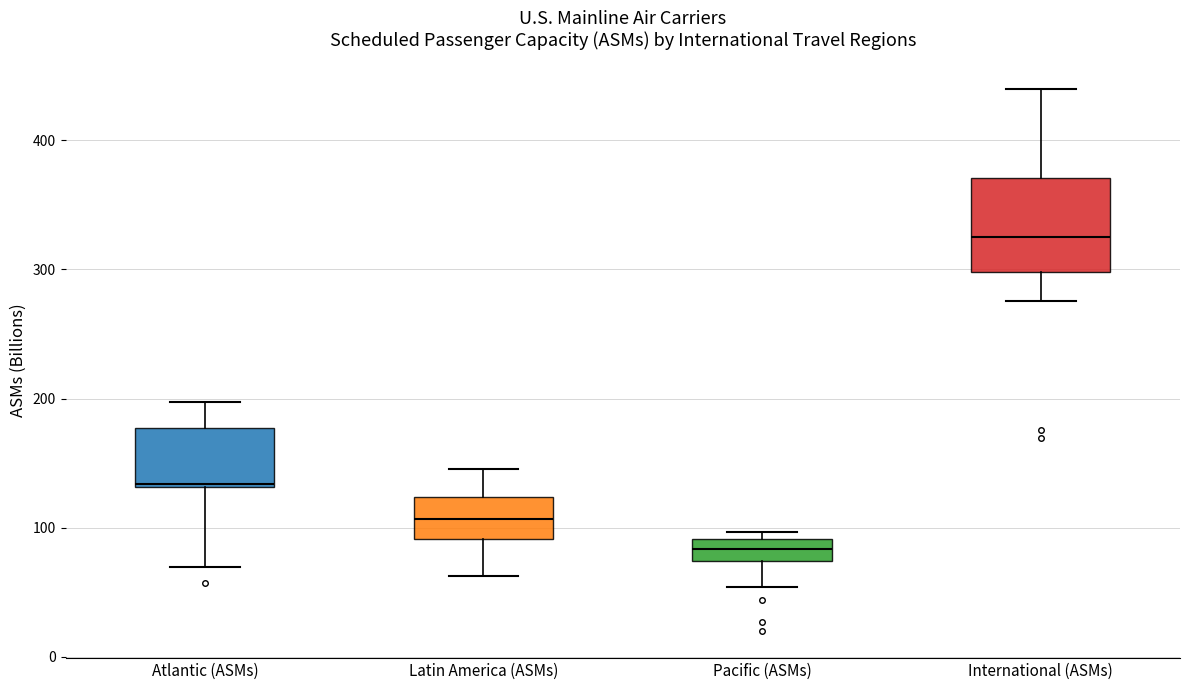

Reading left to right, transcribe this box plot: for each box, give where its median line is, the range the box spans, and where its two whiskers end, as read against the y-axis. The values are not printed on the chart, so give them approximately, as read against the axis.

Atlantic (ASMs): median 130, box 130 to 180, whiskers 70 to 200
Latin America (ASMs): median 110, box 90 to 120, whiskers 60 to 150
Pacific (ASMs): median 80, box 70 to 90, whiskers 50 to 100
International (ASMs): median 330, box 300 to 370, whiskers 280 to 440